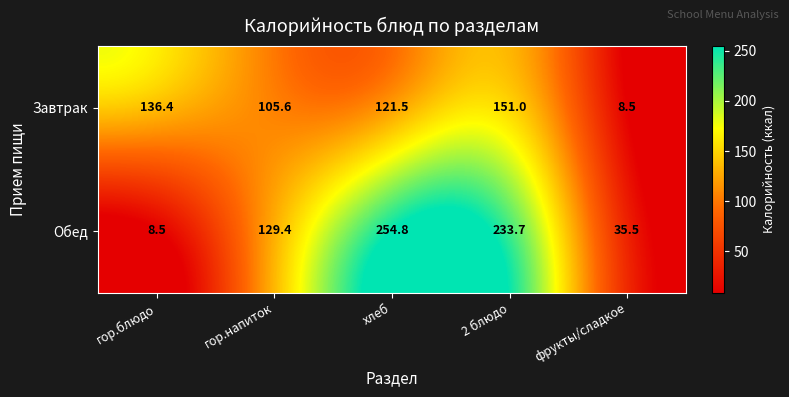

What is the spread (max minus min) of values at гор.напиток?

23.8